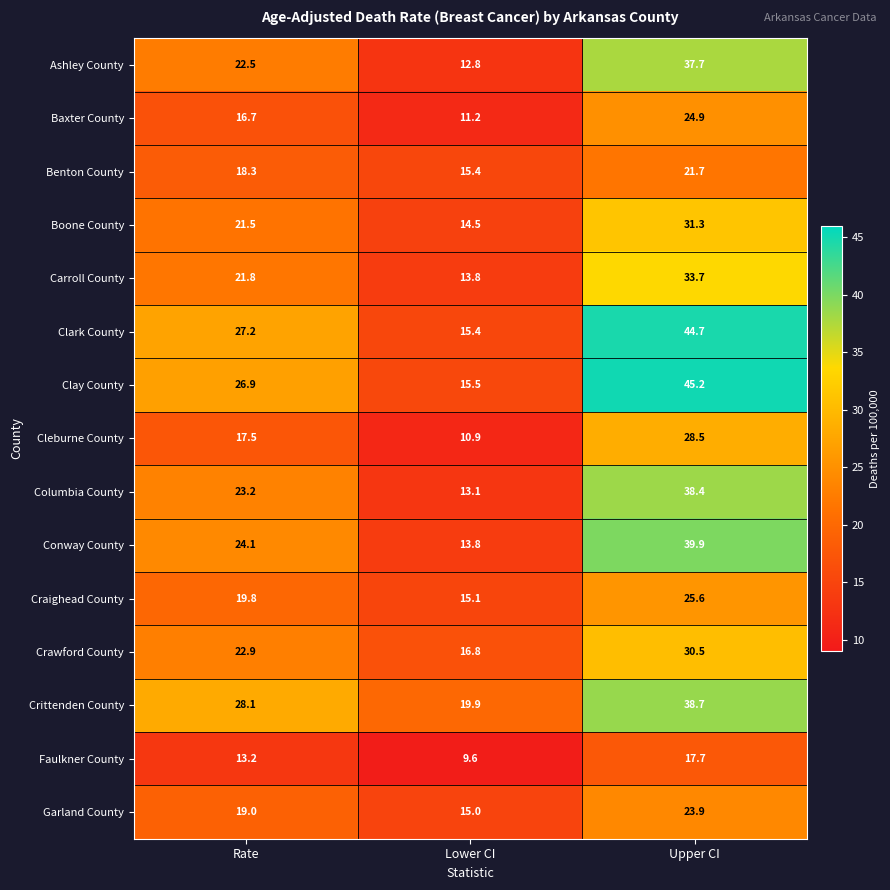

True or false: Baxter County has a value of 18.1 at Lower CI.

False